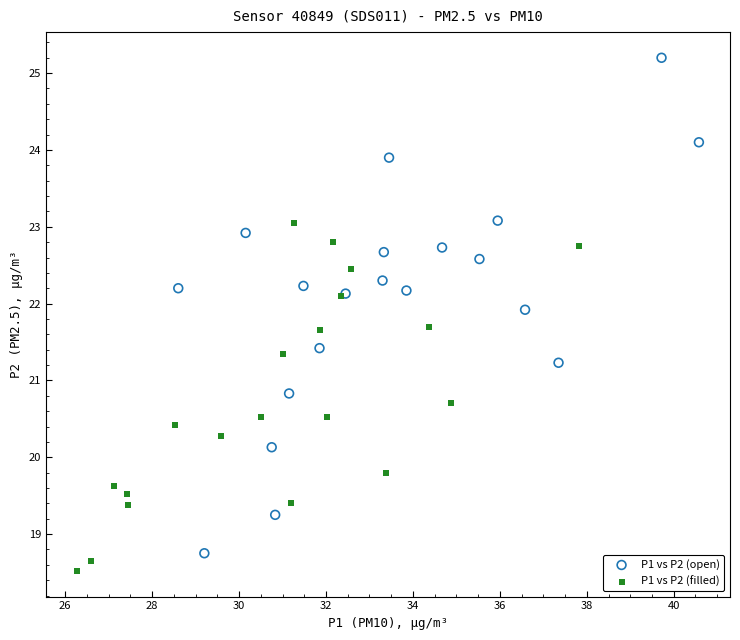

Which series has the largest Y range (max minus min)?

P1 vs P2 (open)